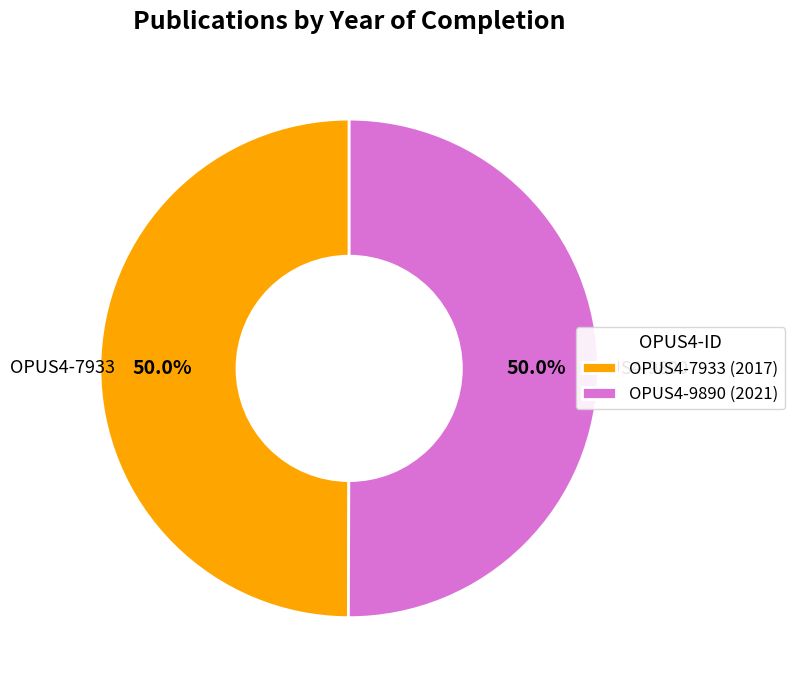

What is the total percentage of OPUS4-9890 and OPUS4-7933?

100.0%